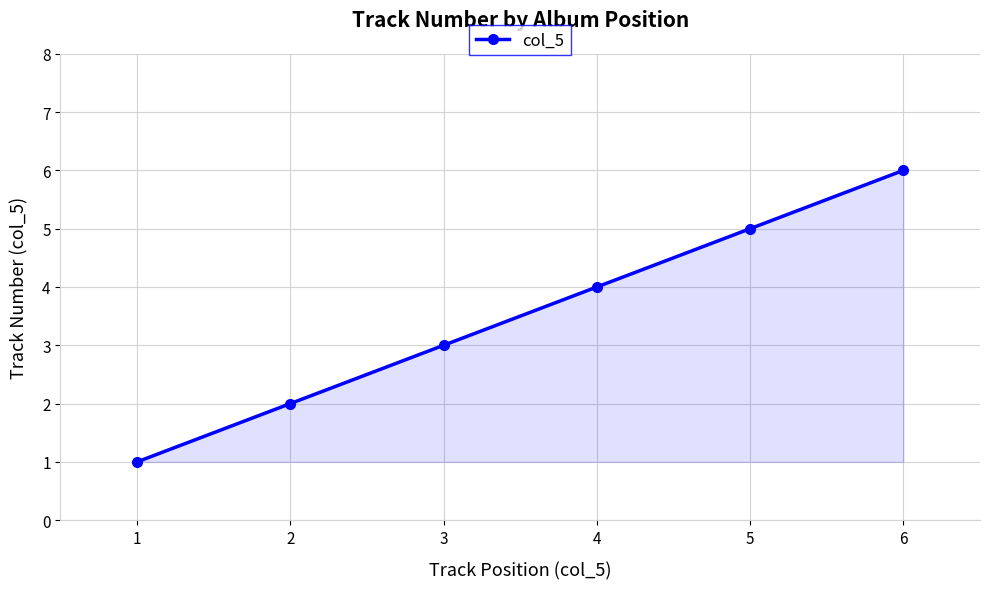

True or false: the data shows 3 at 3.

True